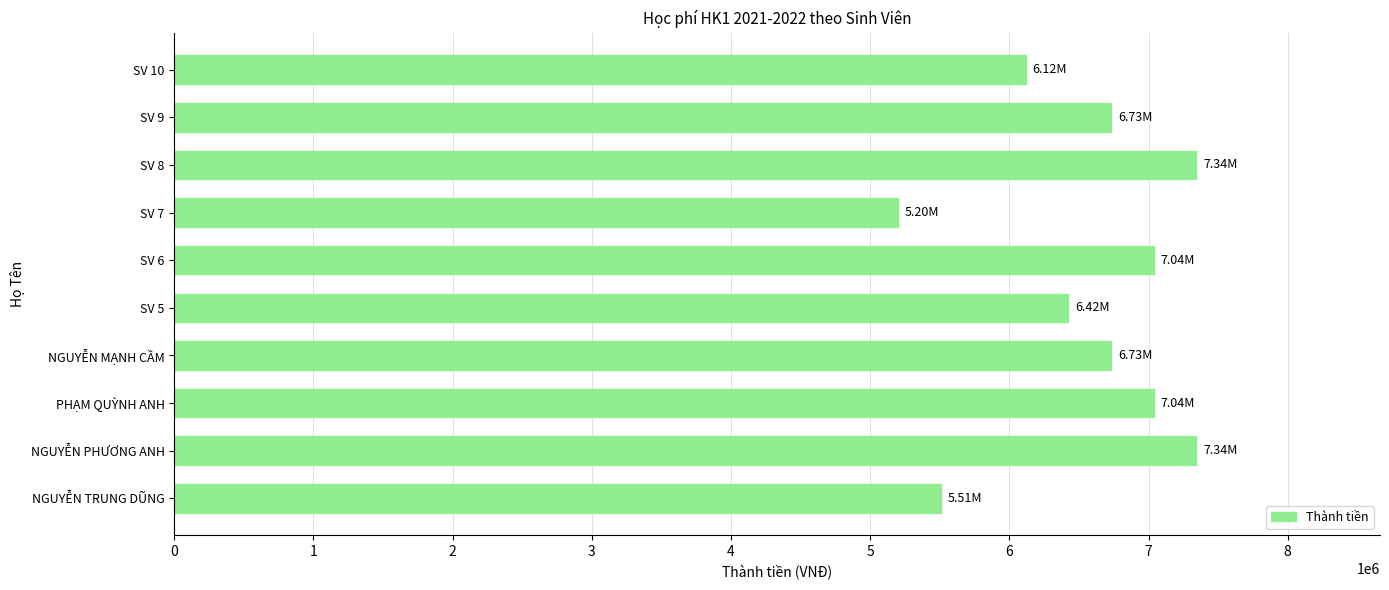

Are the bars grouped side by side (vs. stacked)?

No